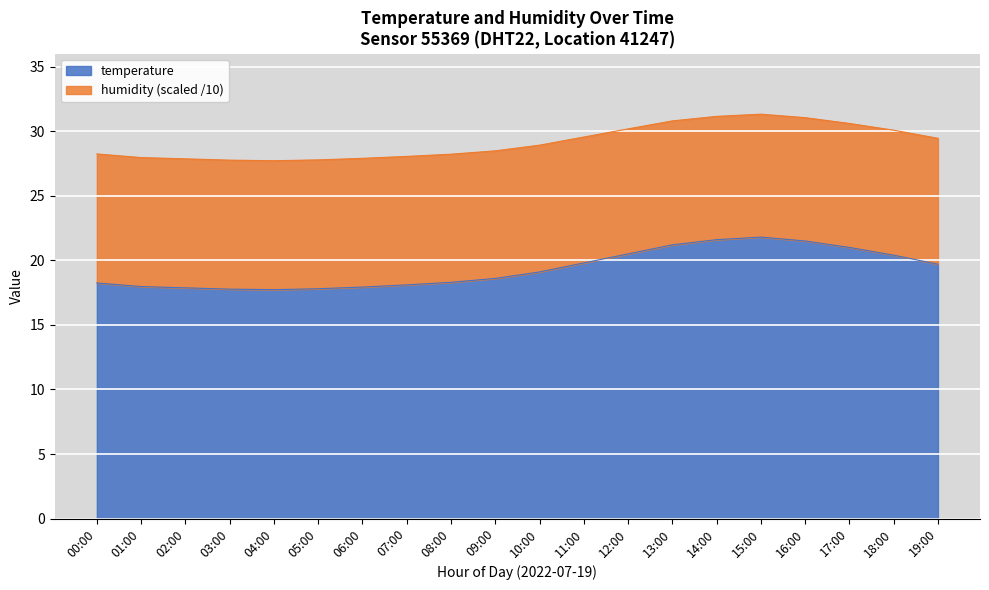

True or false: humidity and temperature cross at least once.

False